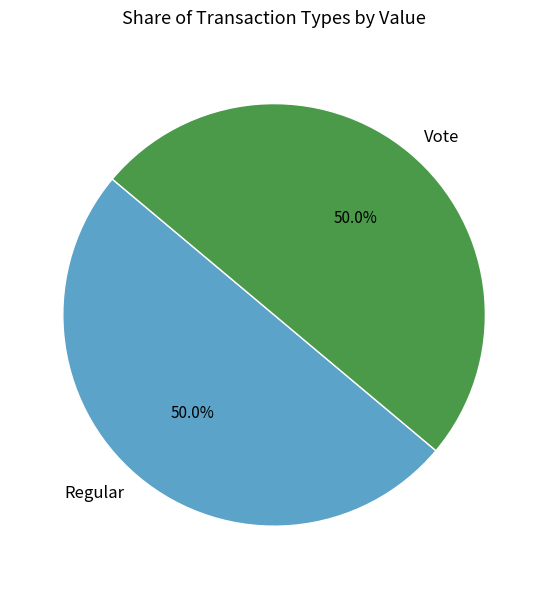

What is the ratio of the value at Vote to the value at Regular?

1.0